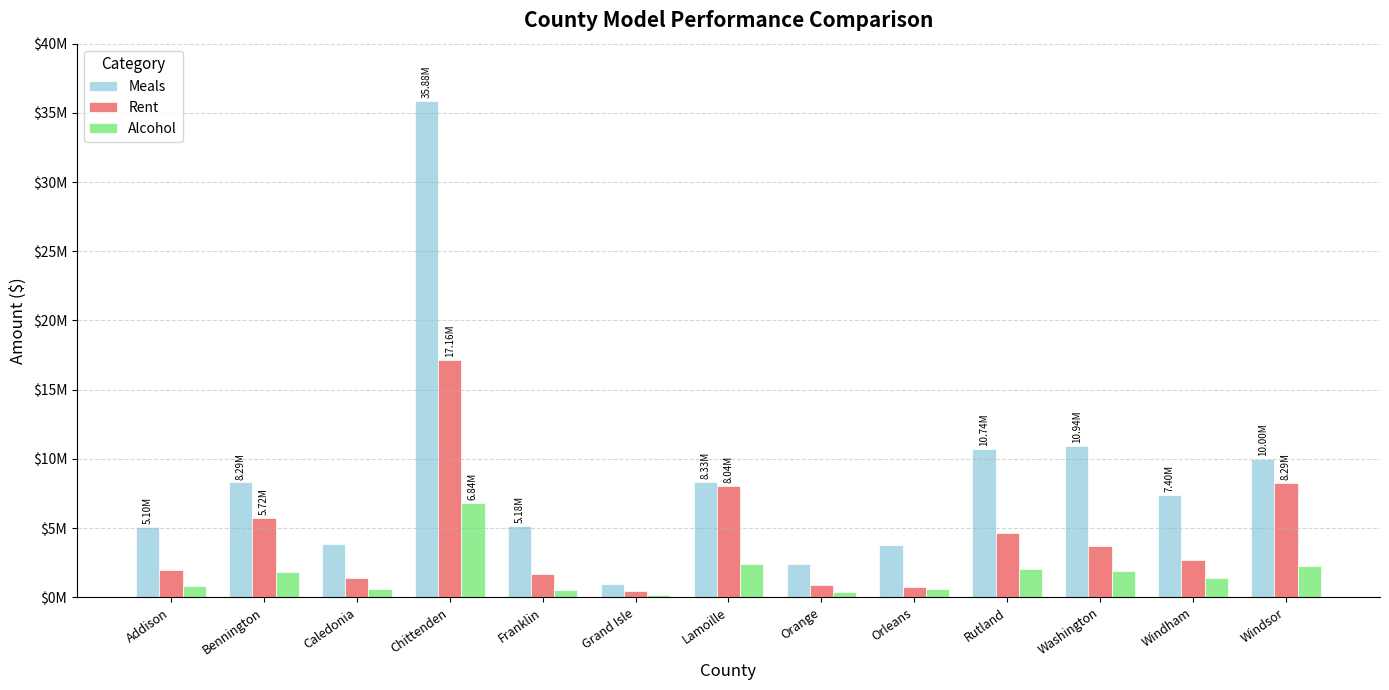

What is the difference between the highest and lowest values at Windsor?

7739405.3